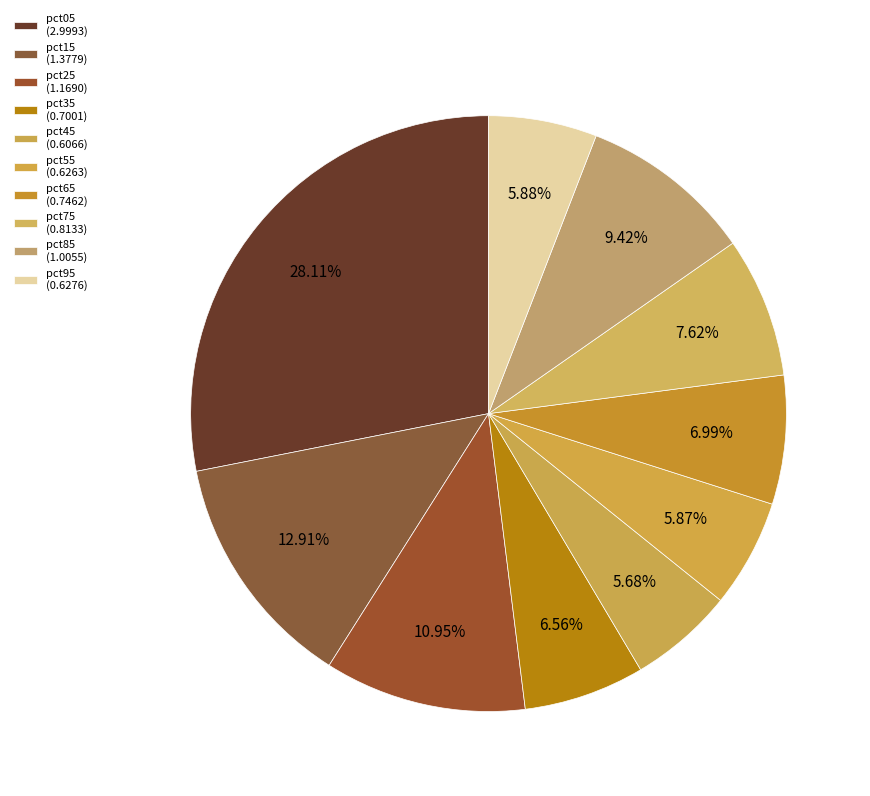

Count the number of slices in the pie.

10